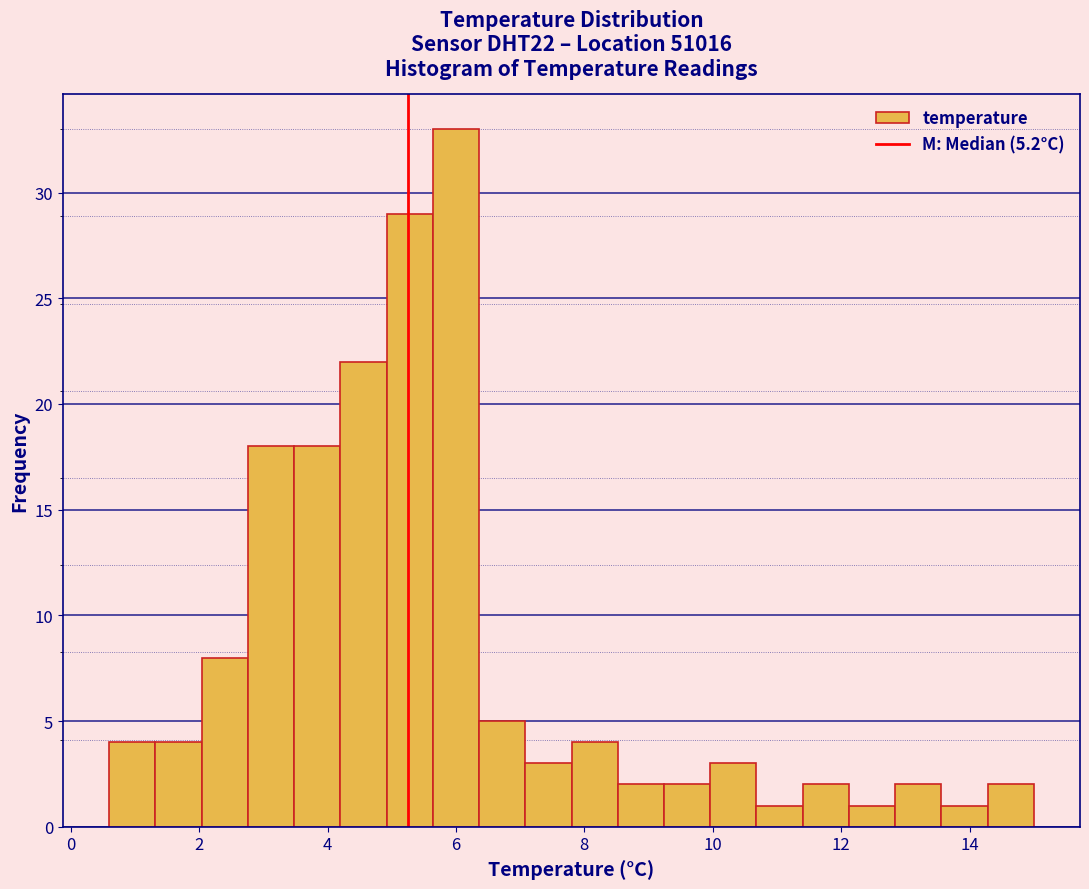

Read against the x-axis, roughly where is the centre of the tallest bar?

6.0